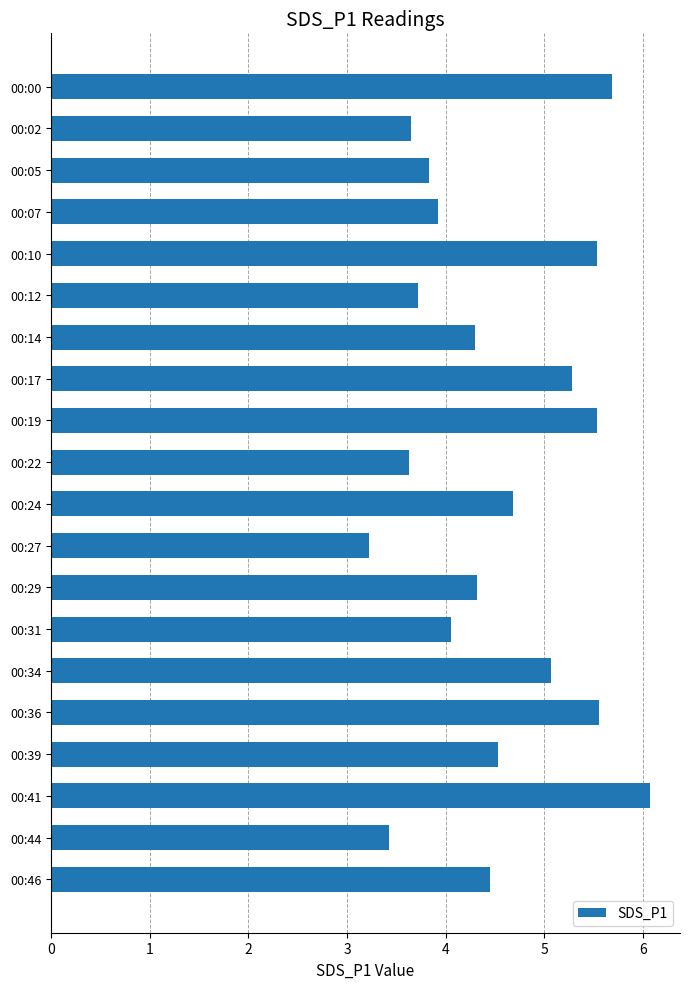

What is the sum of all values?

90.4